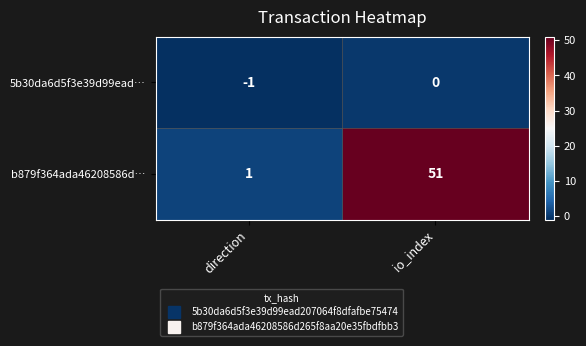

List the series in order of their peak value, lowest first.

5b30da6d5f3e39d99ead…, b879f364ada46208586d…